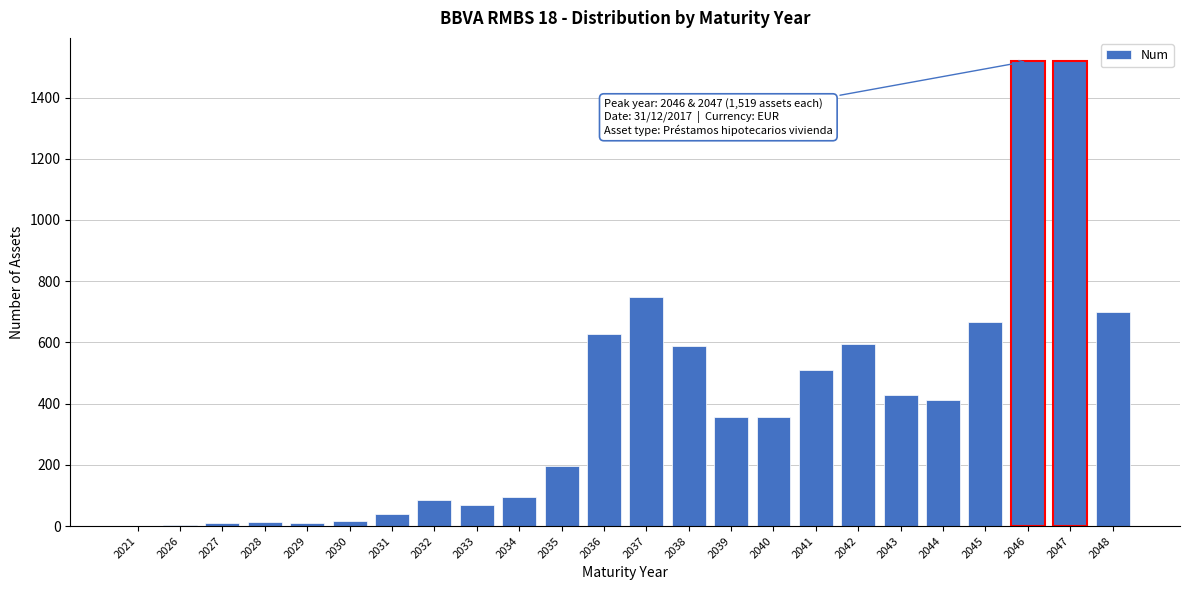

What is the maximum value shown in the chart?

1519